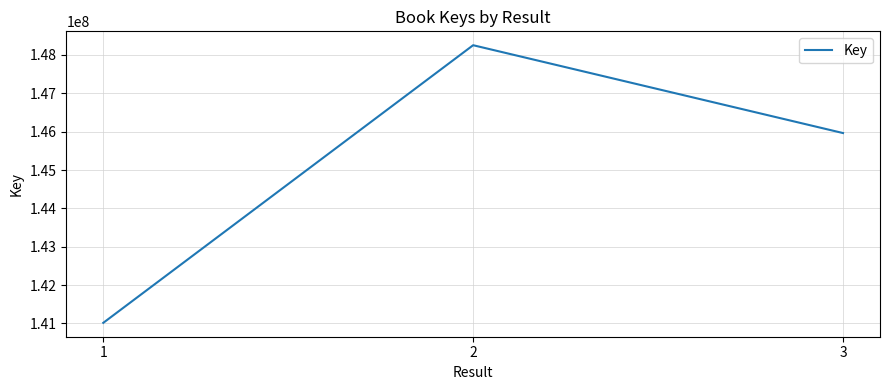

List the labels in order of value, smallest first.

1, 3, 2